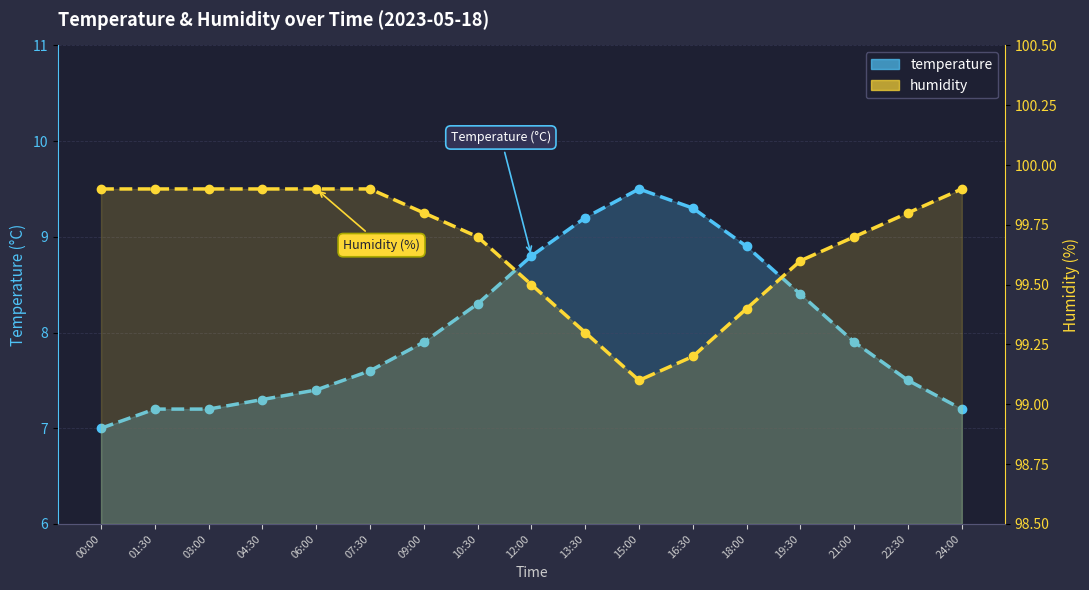

The humidity series shows 142.0 at 18:00. True or false?

False